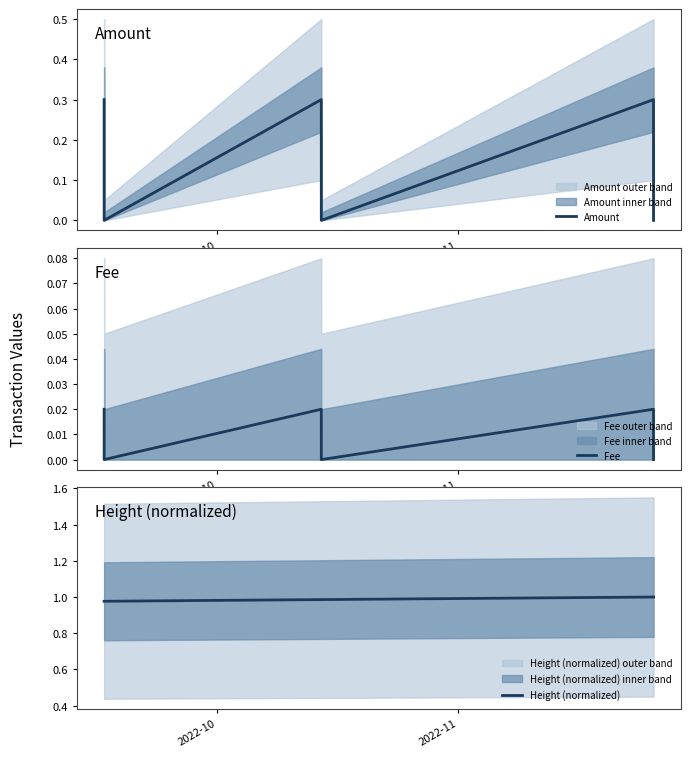

Is it true that Amount equals 0.2 at 2?

False